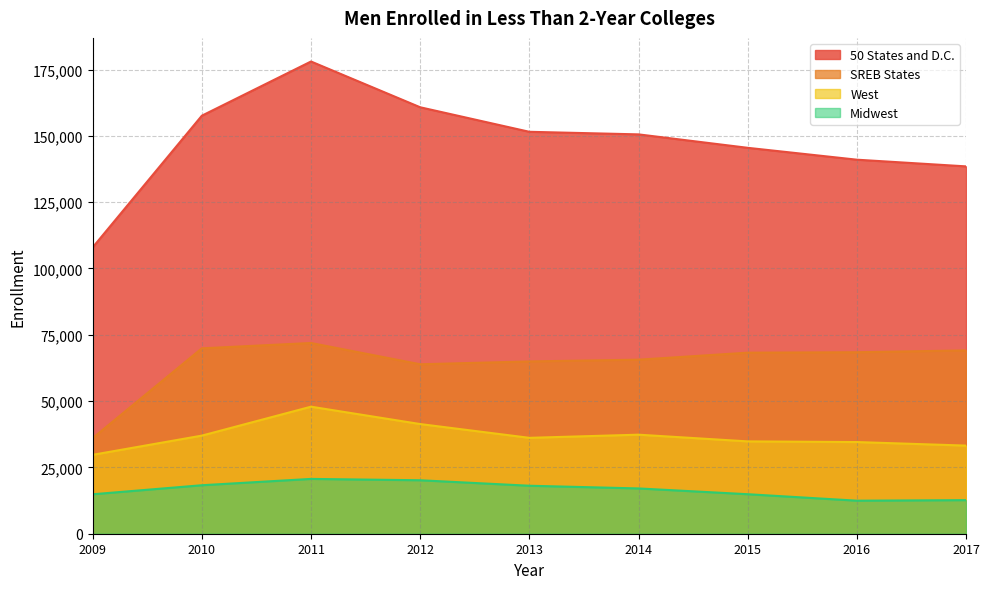

At which category is the sum across all series the highest?

2011